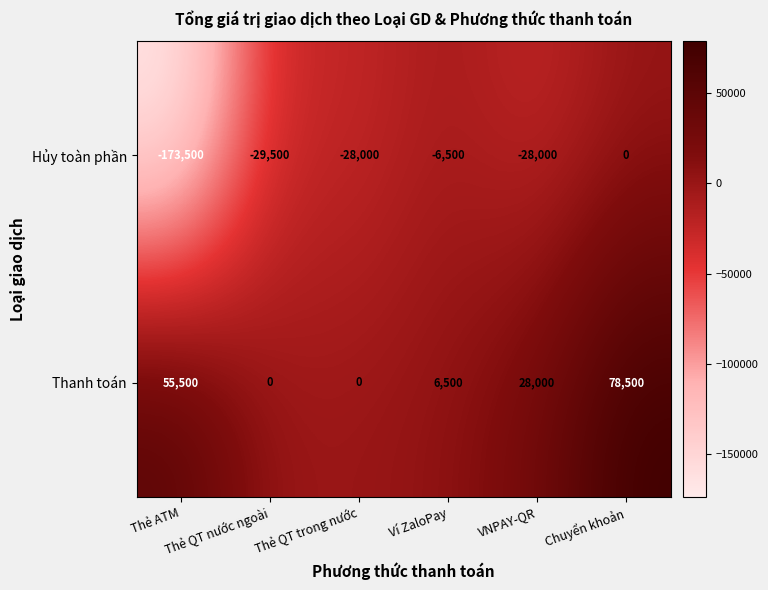

Which series has the largest total across all categories?

Thanh toán